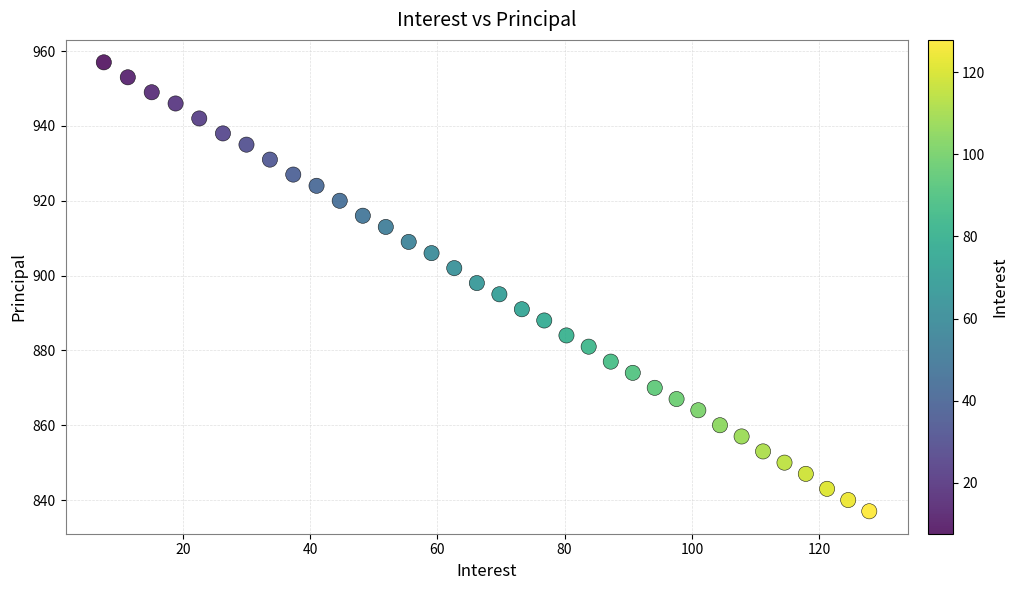

What is the range of Y values (max minus min)?

120